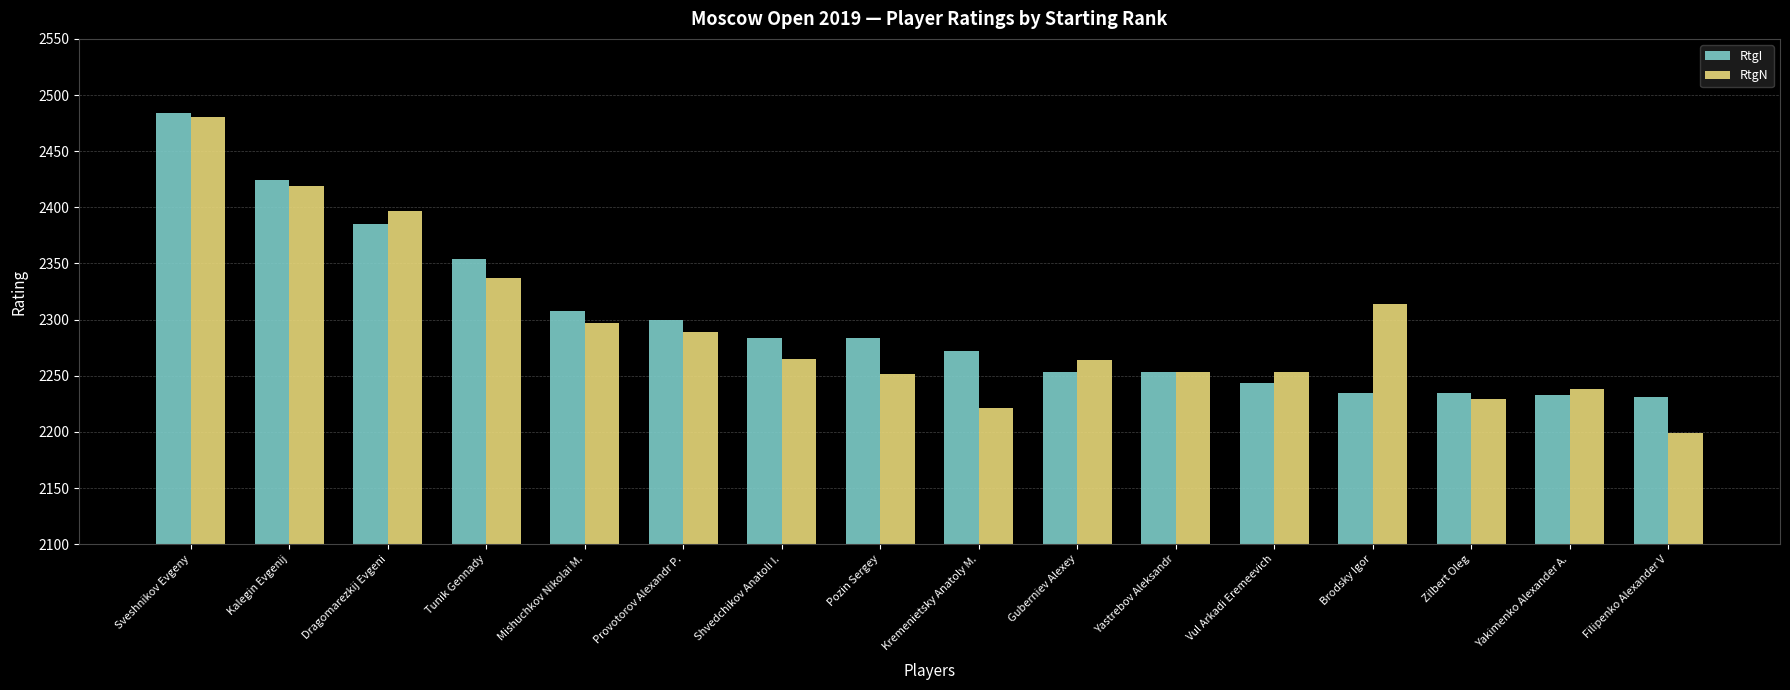

At which category does the chart reach its minimum across all series?

Filipenko Alexander V